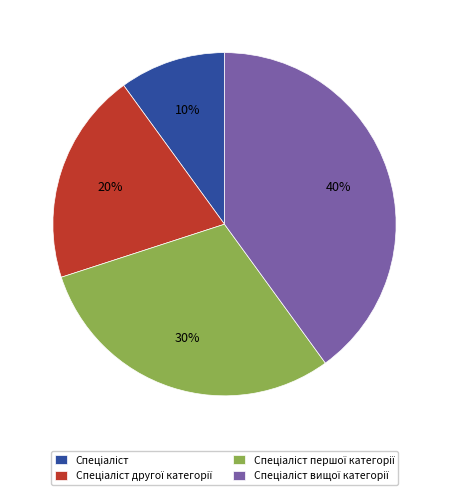

To the nearest percent, what is the average slice percentage?

25%